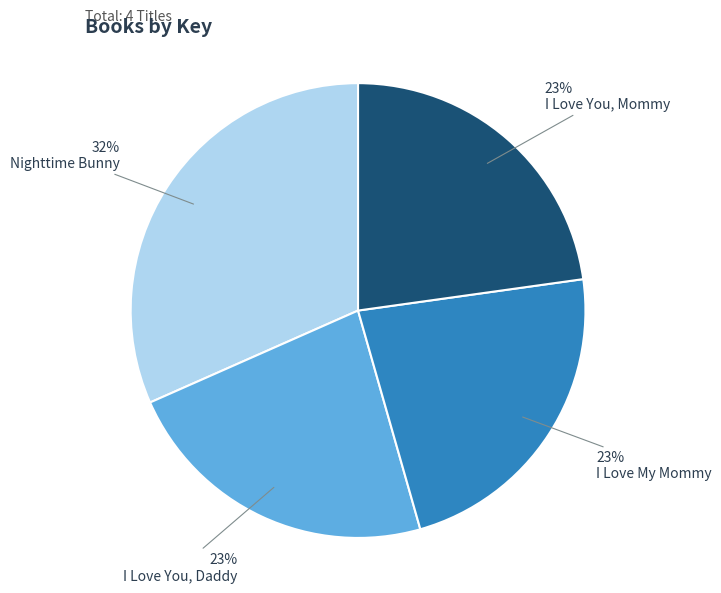

To the nearest percent, what is the difference between the largest and smallest slice percentages?

9%